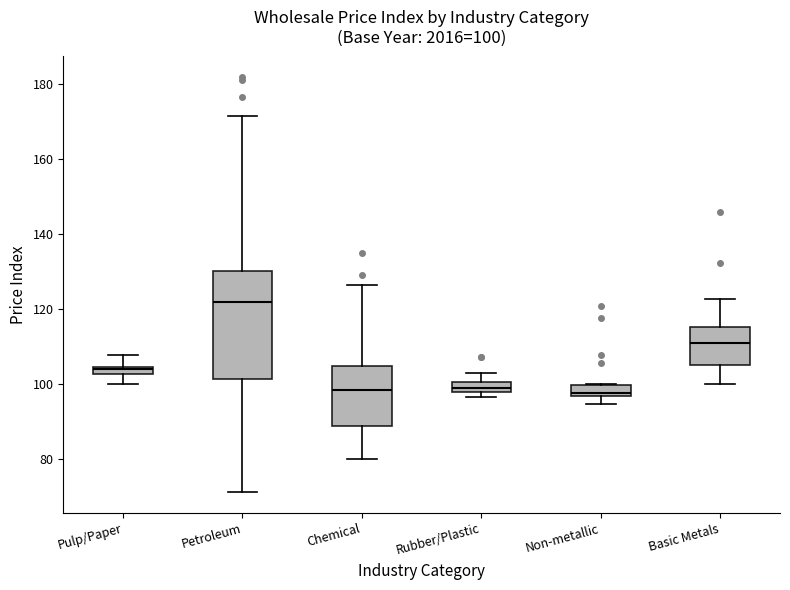

Which box is the tallest, from its lower edge to its upper edge?

Petroleum